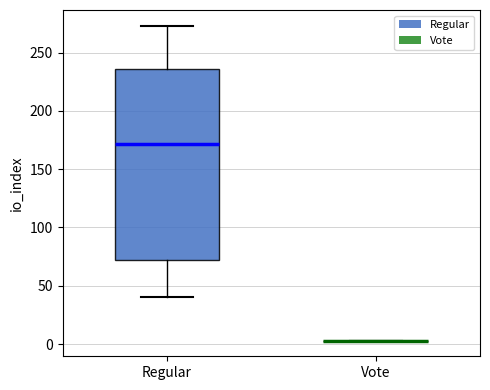

Reading left to right, read every box against the y-axis: the position of its median line, the range the box covers, and the ends of its whiskers. The values are not printed on the chart, so give them approximately, as read against the axis.

Regular: median 170, box 70 to 235, whiskers 40 to 275
Vote: box collapsed to a line at 5, whiskers 5 to 5